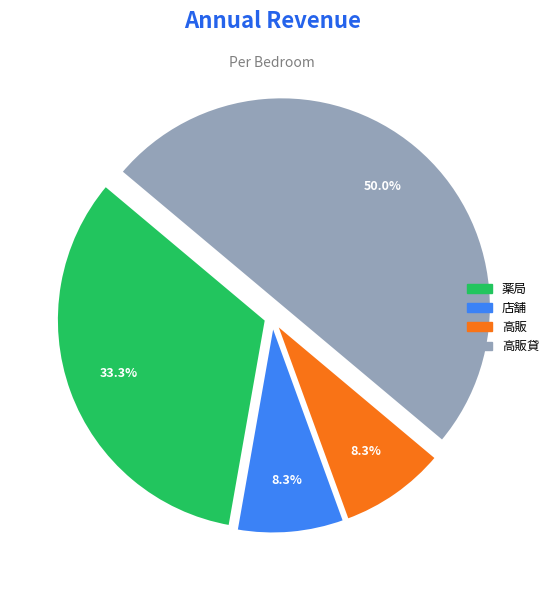

To the nearest percent, what portion does 店舗 represent?

8%